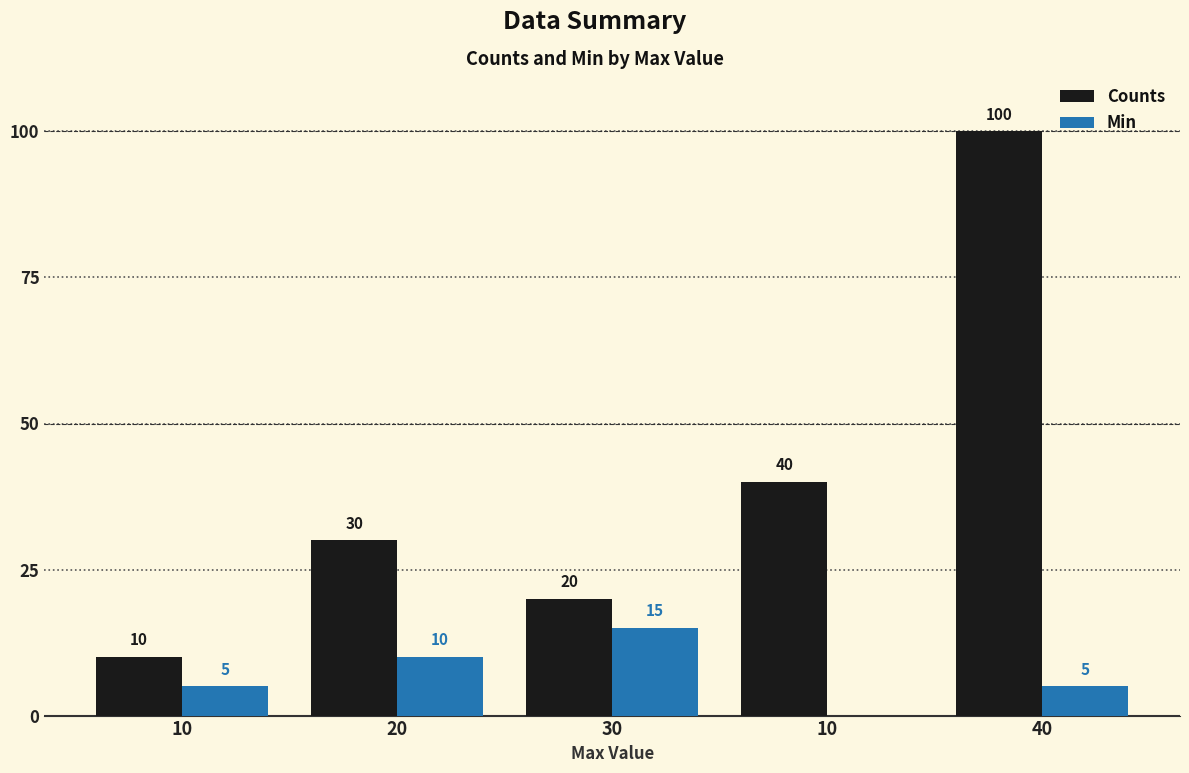

How many groups of bars are there?

5